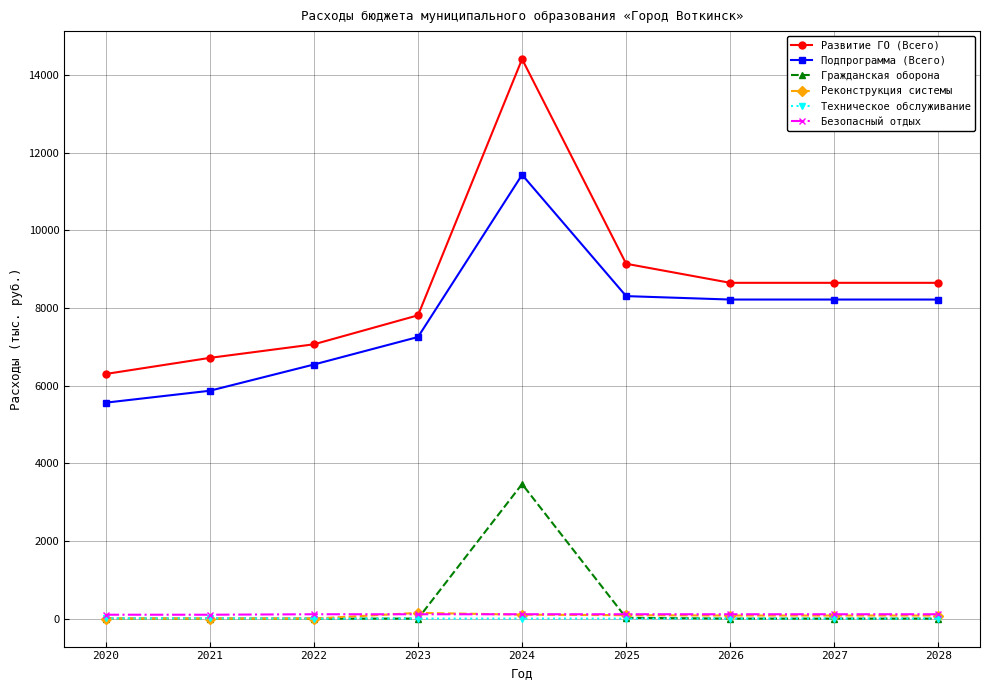

True or false: Подпрограмма (Всего) and Развитие ГО (Всего) cross at least once.

False